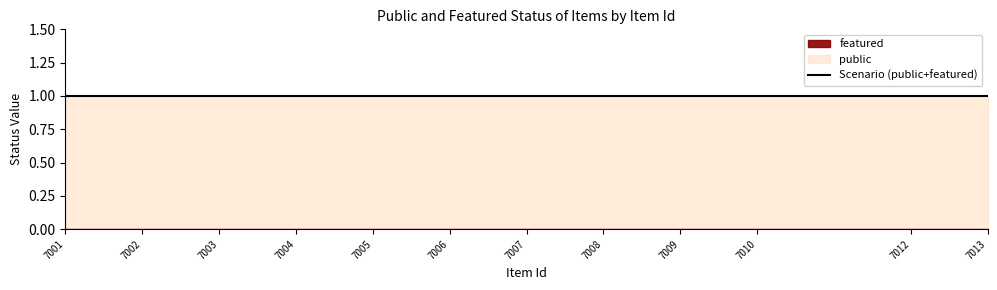

Rank the series by their average value, from highest to lowest.

public, featured